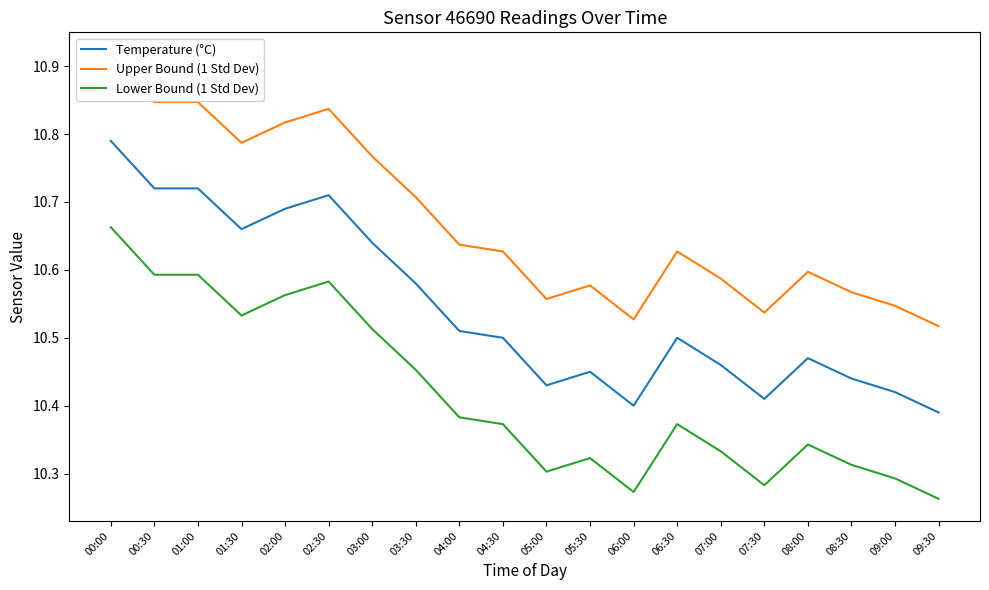

Read the Temperature (°C) value at 05:00.

10.4